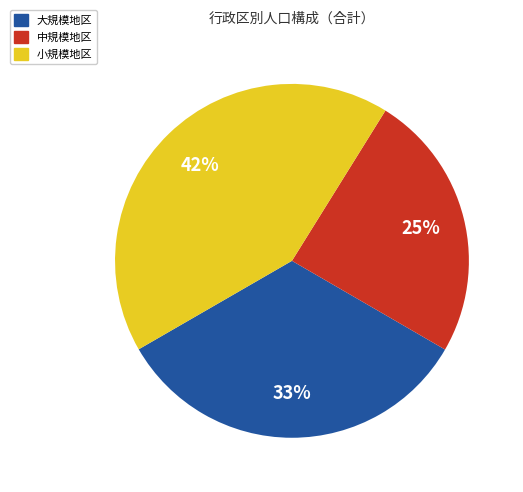

Is there any slice that represents more than half of the pie?

No